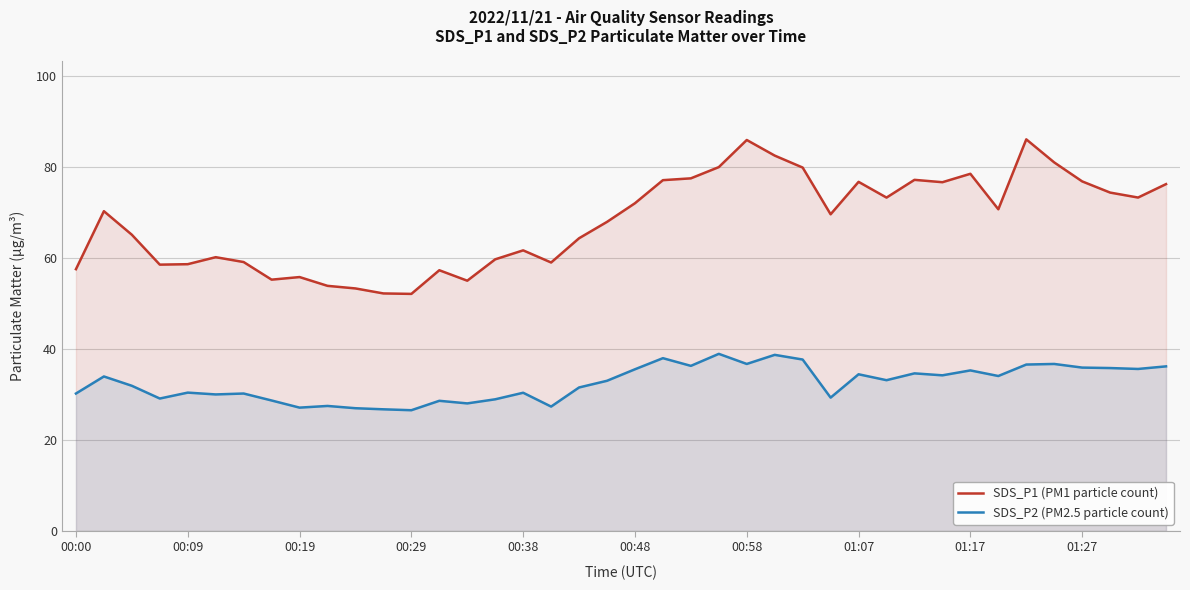

What is the greatest value displayed?

86.1